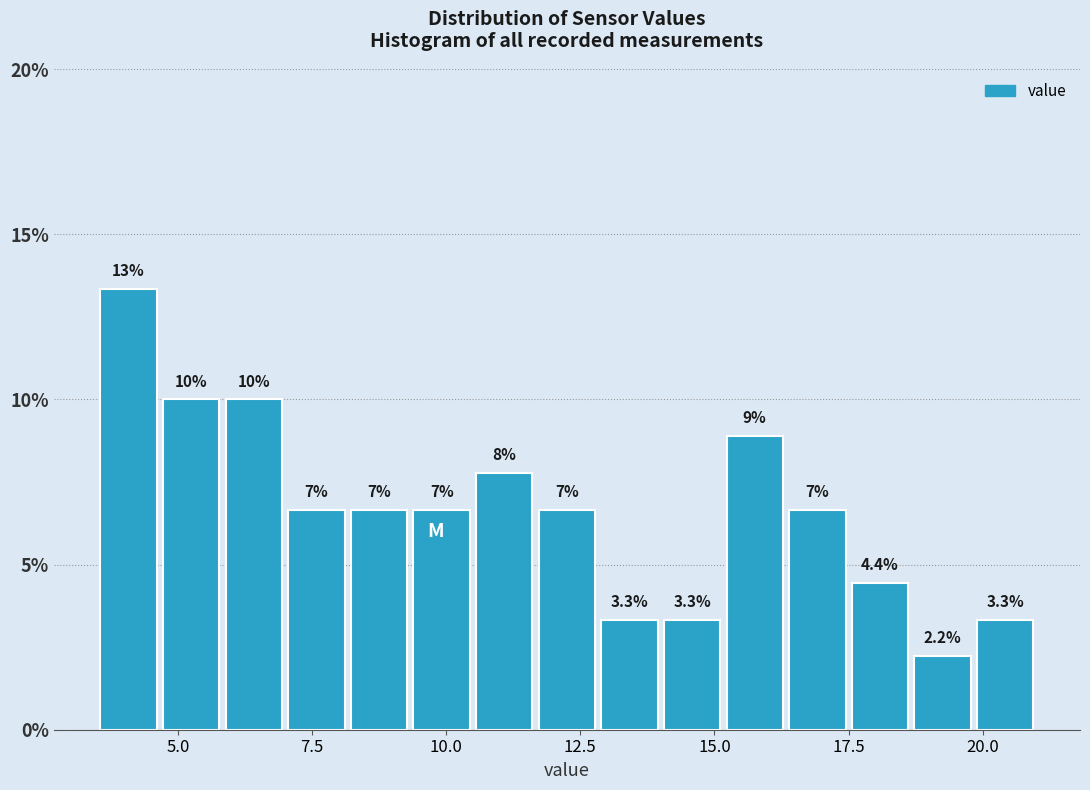

Read against the x-axis, roughly where is the centre of the tallest bar?

4.0